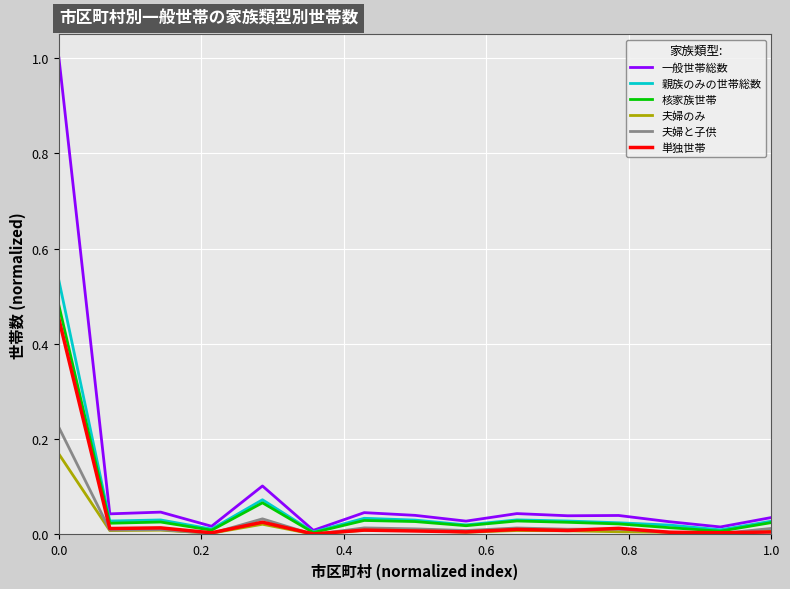

What are all the series names shown in the legend?

一般世帯総数, 親族のみの世帯総数, 核家族世帯, 夫婦のみ, 夫婦と子供, 単独世帯